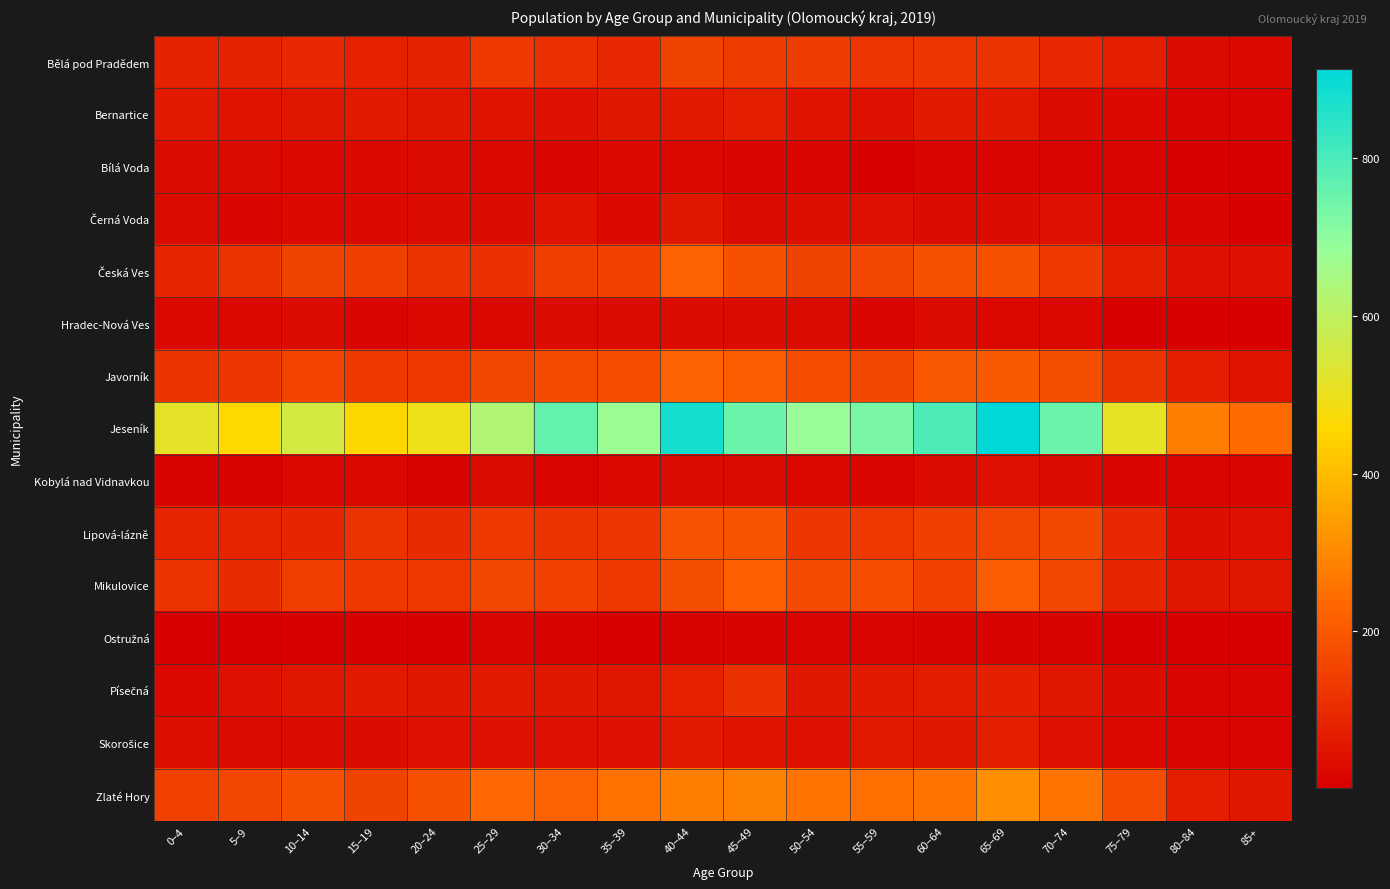

Which series changed the most between 0–4 and 10–14?

Česká Ves